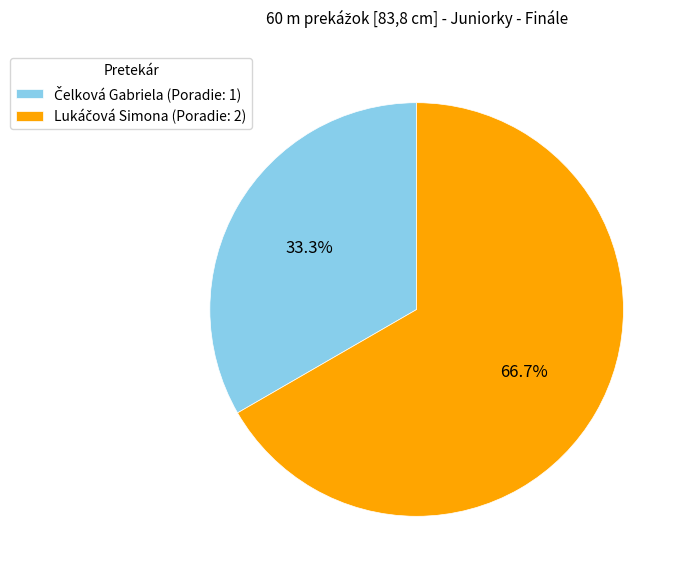

Does any single category account for the majority?

Yes